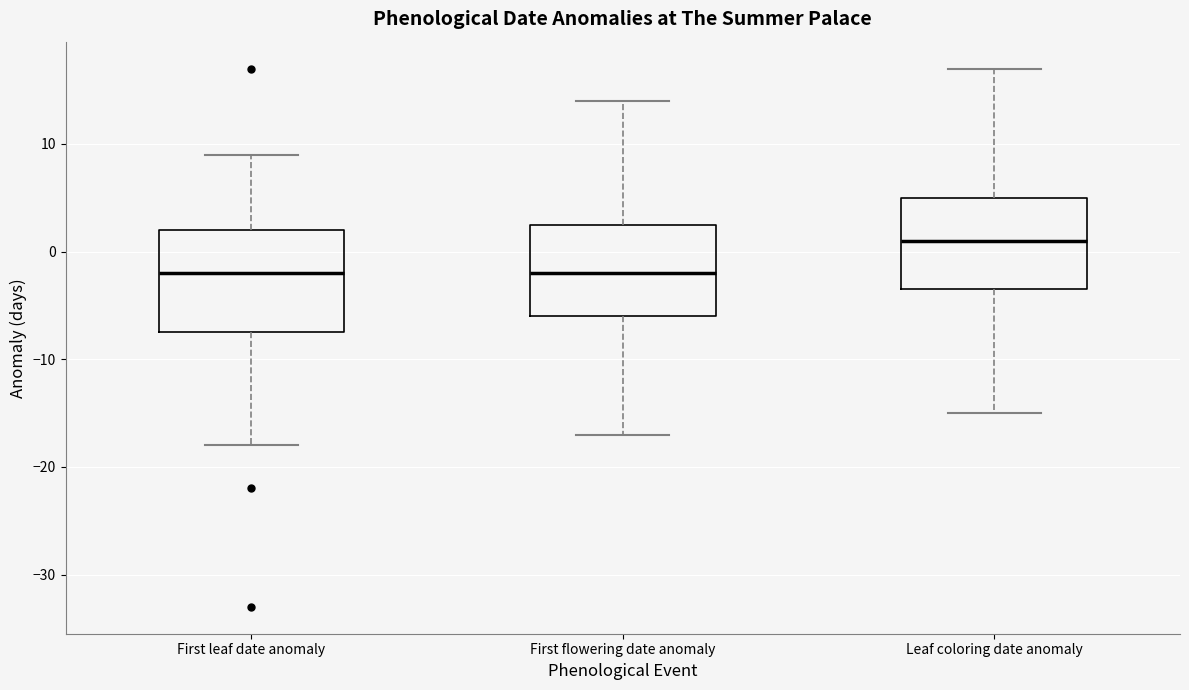

Reading left to right, transcribe this box plot: for each box, give where its median line is, the range the box spans, and where its two whiskers end, as read against the y-axis. The values are not printed on the chart, so give them approximately, as read against the axis.

First leaf date anomaly: median -2, box -7 to 2, whiskers -18 to 9
First flowering date anomaly: median -2, box -6 to 3, whiskers -17 to 14
Leaf coloring date anomaly: median 1, box -3 to 5, whiskers -15 to 17